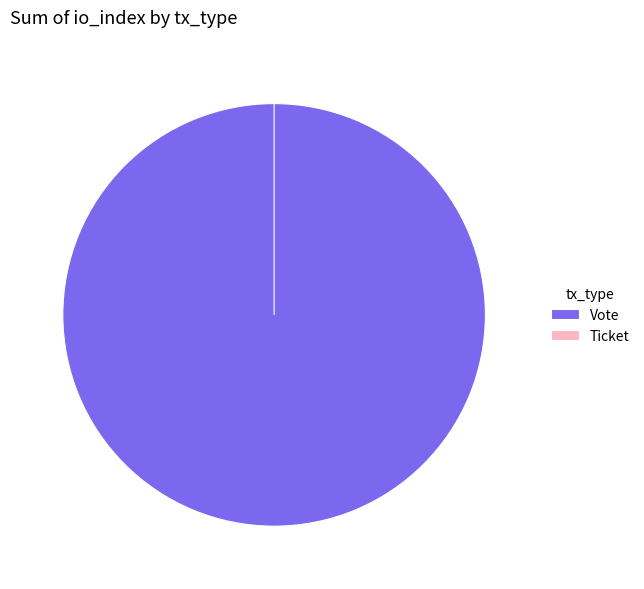

What is the change in value from Vote to Ticket?

-1